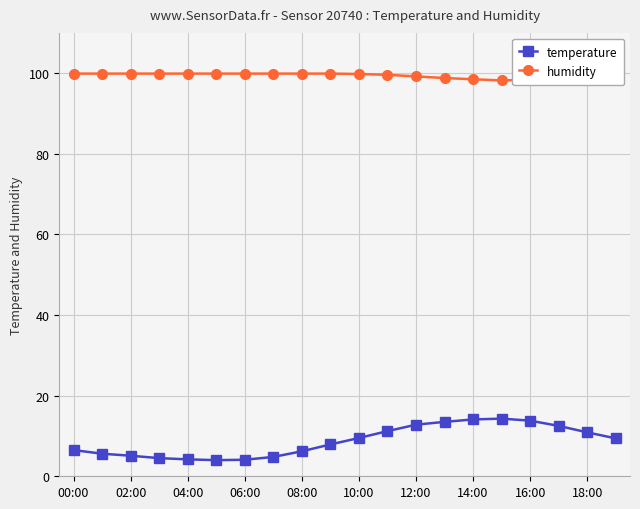

True or false: temperature and humidity cross at least once.

False